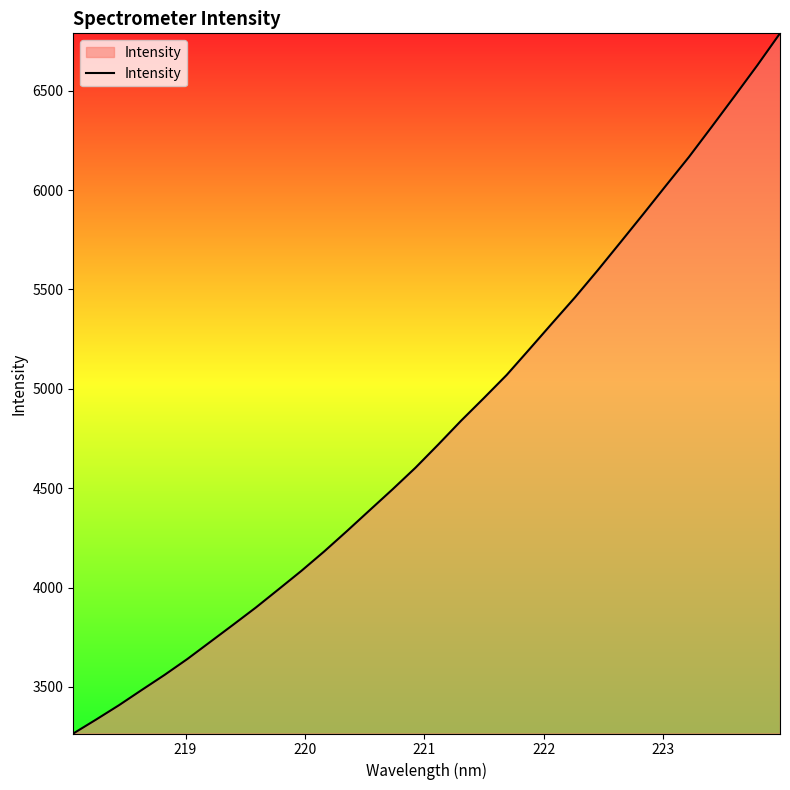

What is the sum of all values?

153343.6